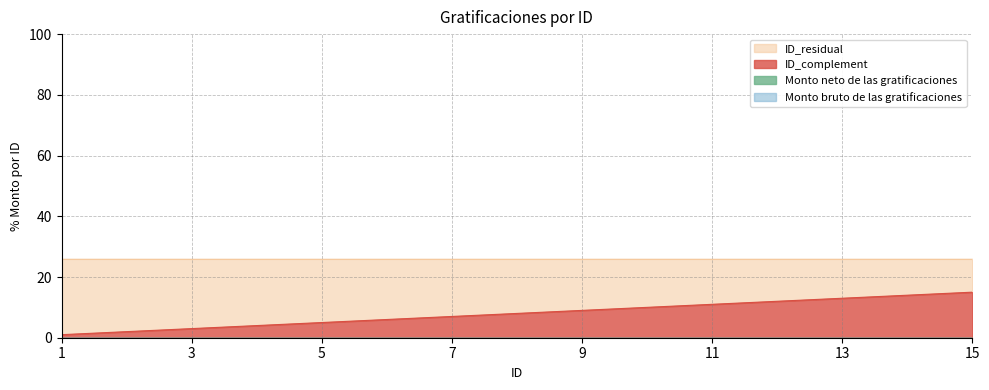

The value of Monto neto de las gratificaciones at 8 is 0. True or false?

True